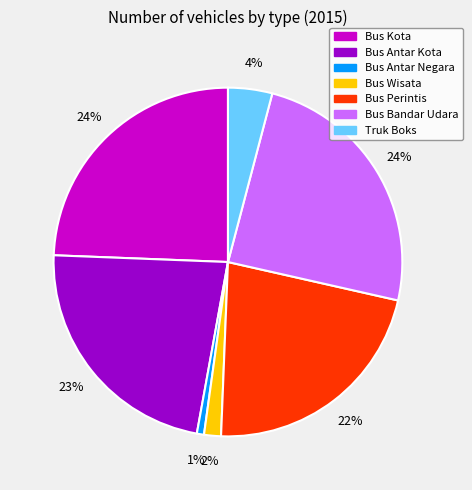

To the nearest percent, what is the average slice percentage?

14%